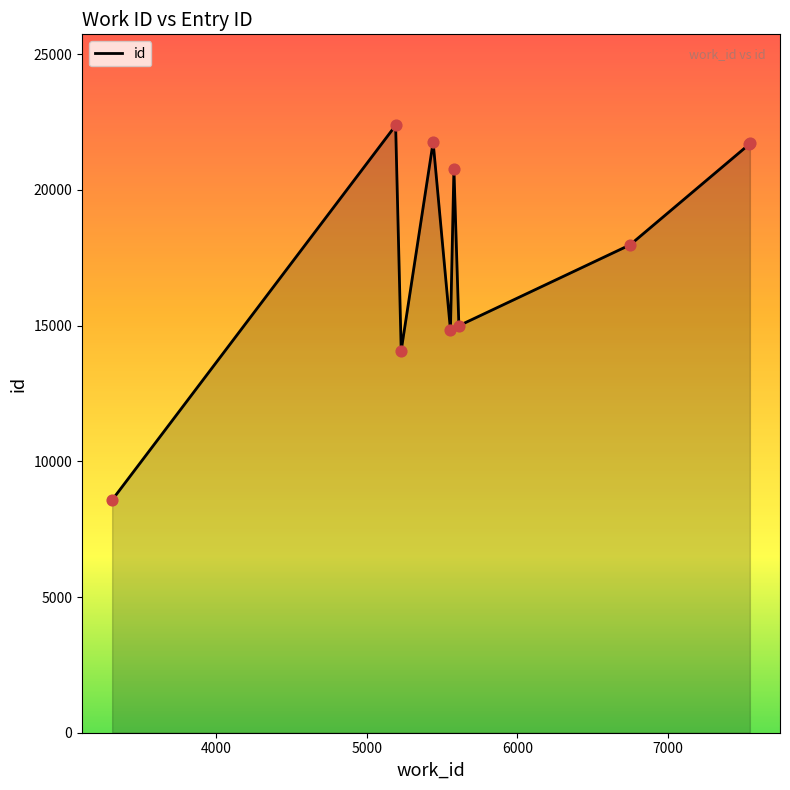

What is the greatest value displayed?

22377